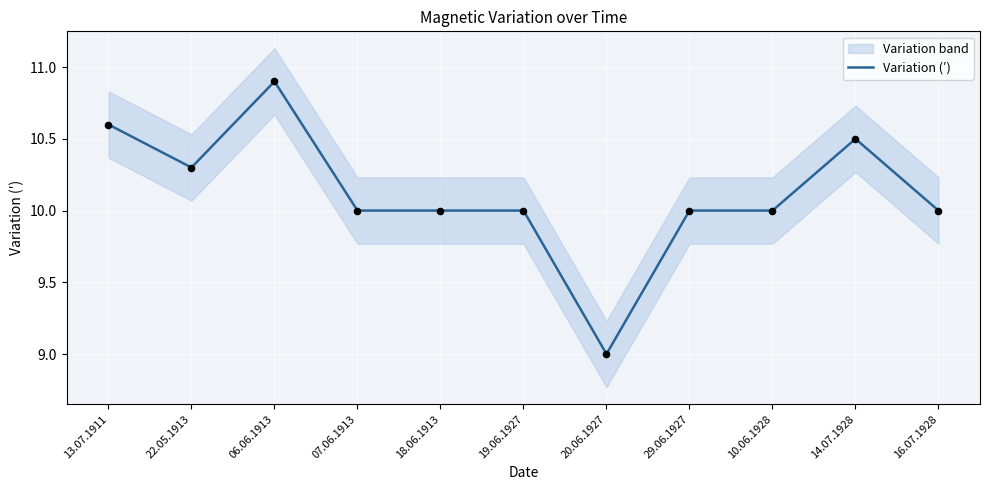

What is the ratio of the value at 22.05.1913 to the value at 18.06.1913?

1.0